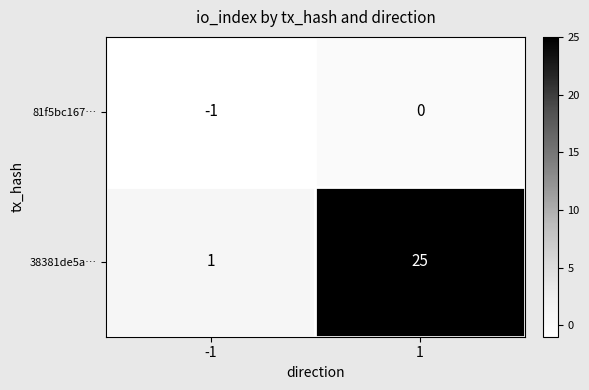

List the series in order of their peak value, lowest first.

81f5bc167…, 38381de5a…